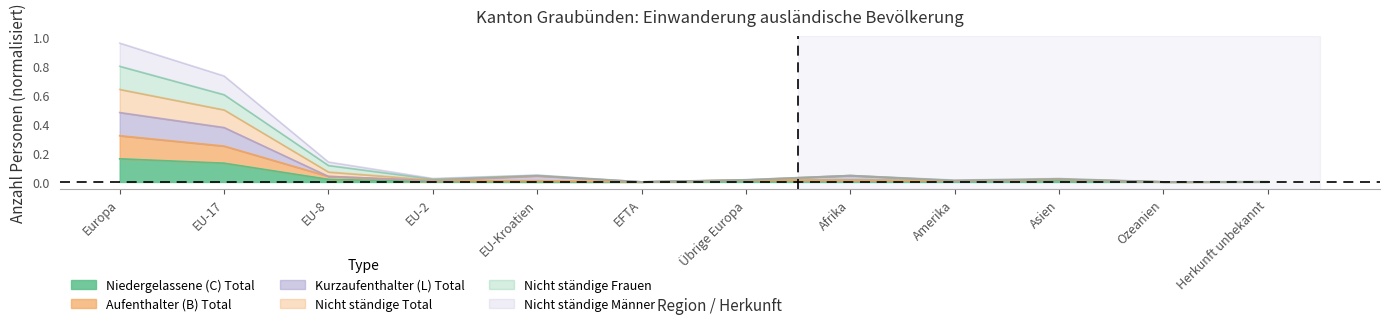

At which category is the sum across all series the highest?

Europa